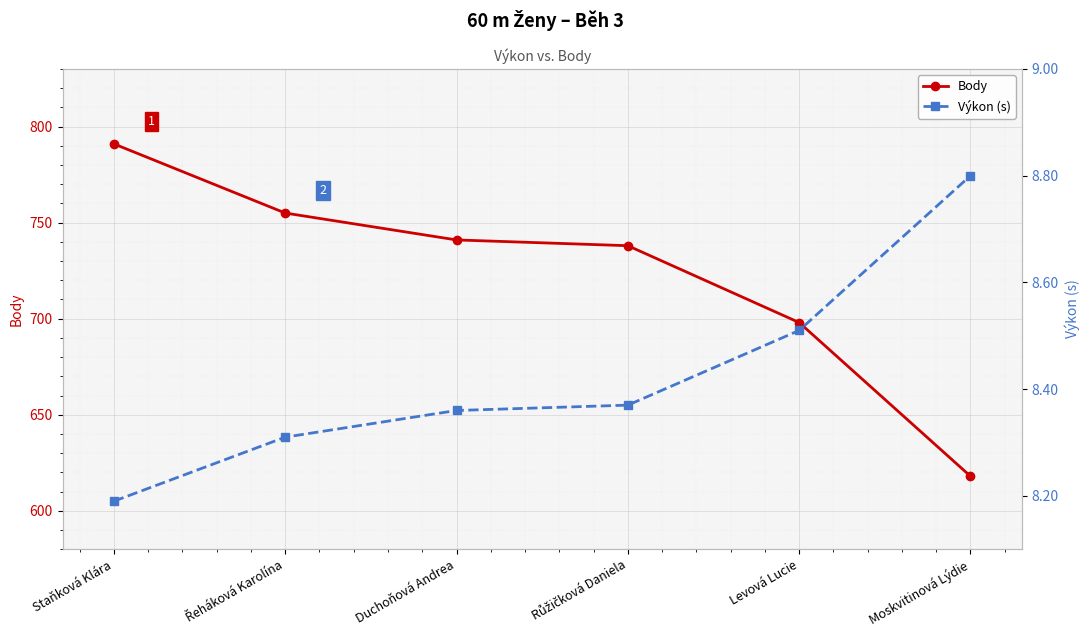

True or false: Výkon (s) and Body intersect in this chart.

False